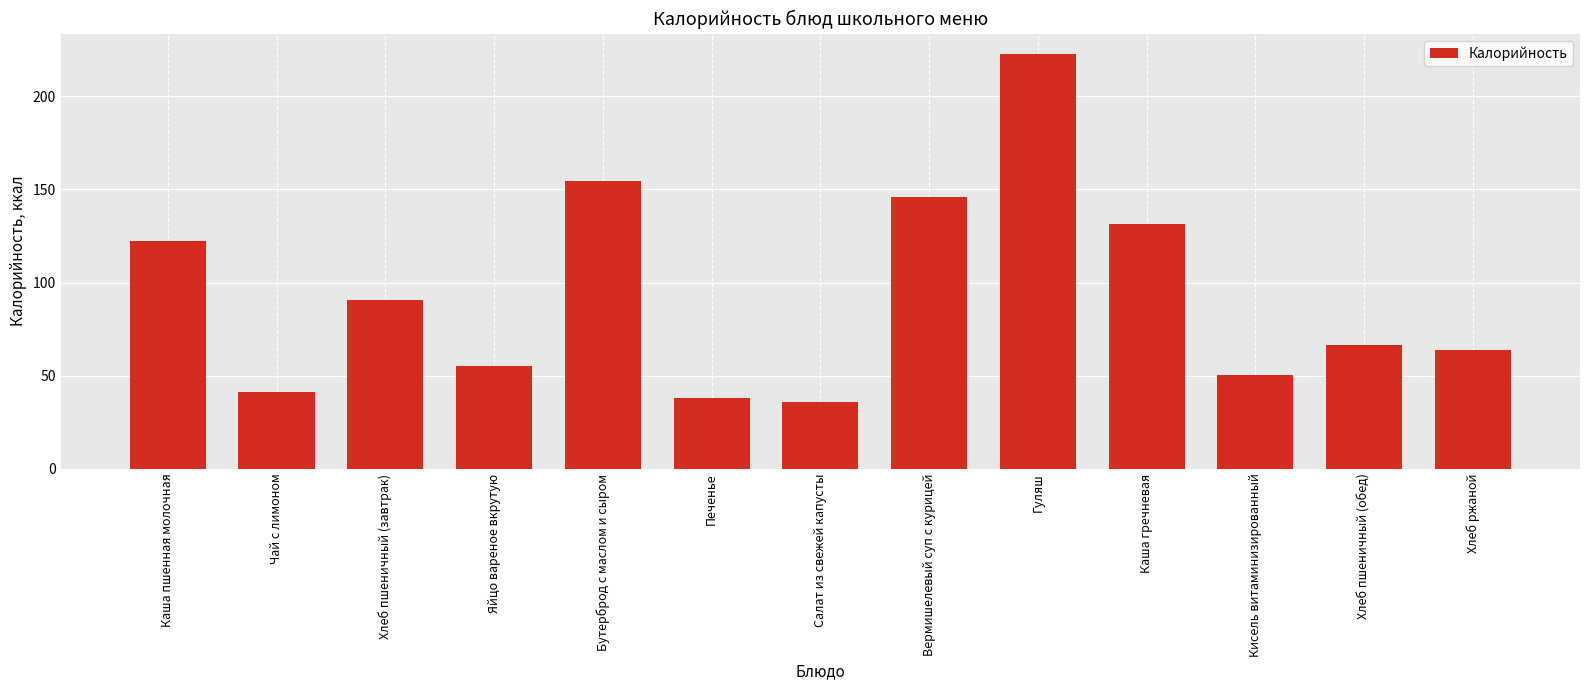

Where is the data nearest to the value 129?

Каша гречневая